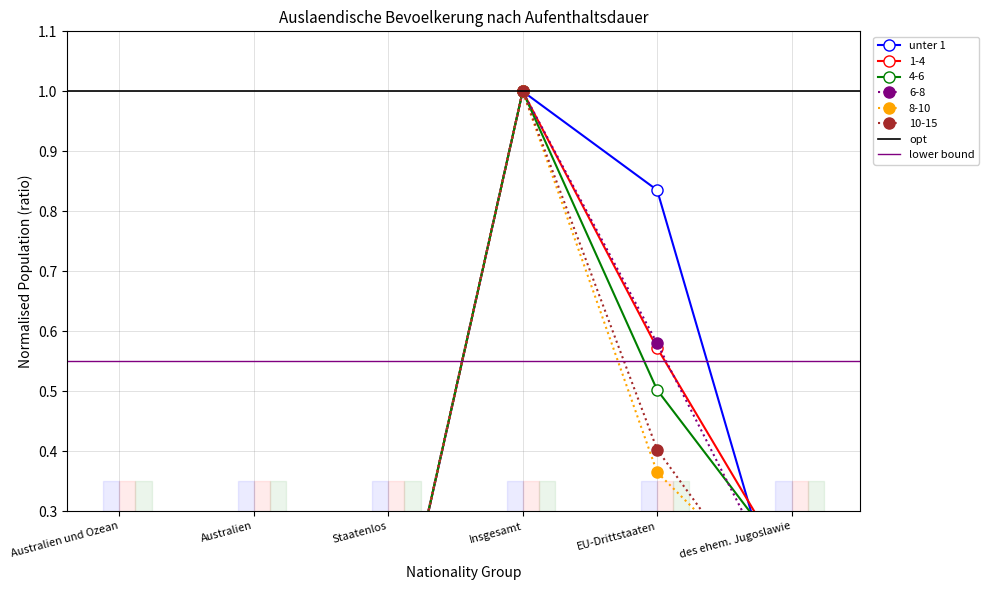

Is the value of unter 1 at des ehem. Jugoslawie greater than the value of 4-6 at EU-Drittstaaten?

No